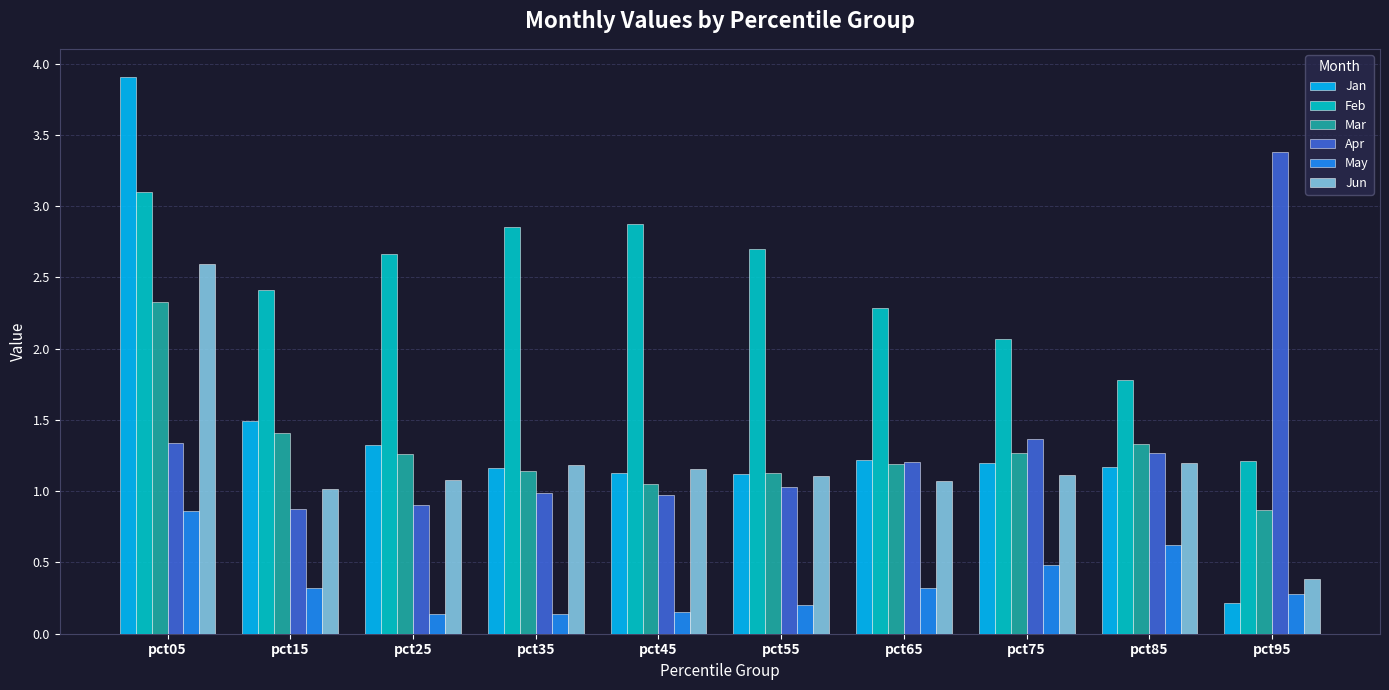

Which series has the largest total across all categories?

Feb